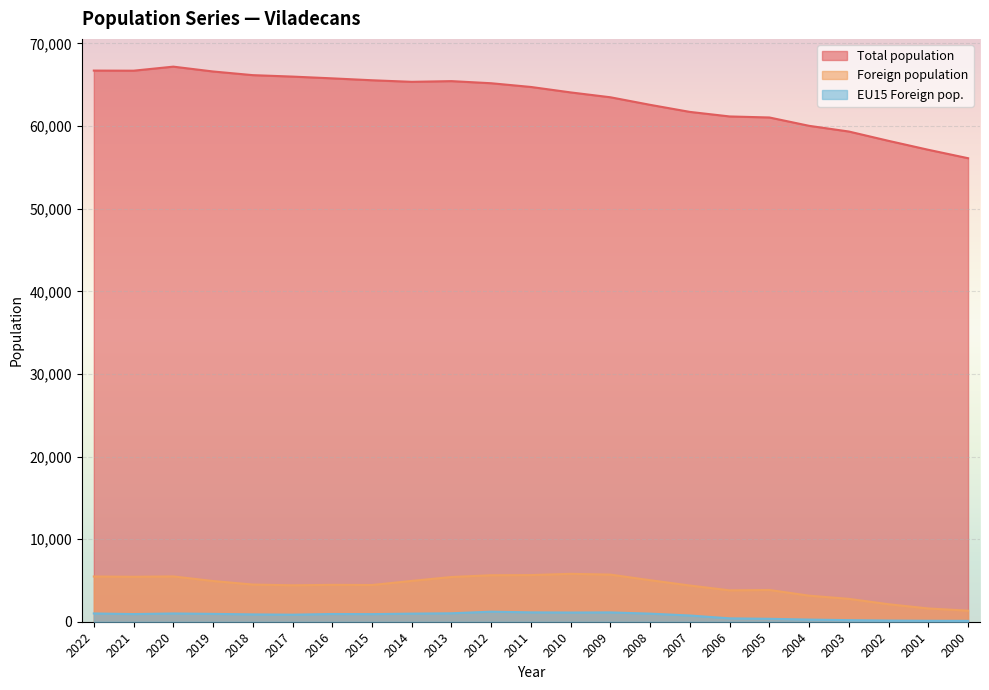

Rank the series at 2013 from lowest to highest value.

EU15 Foreign pop., Foreign population, Total population